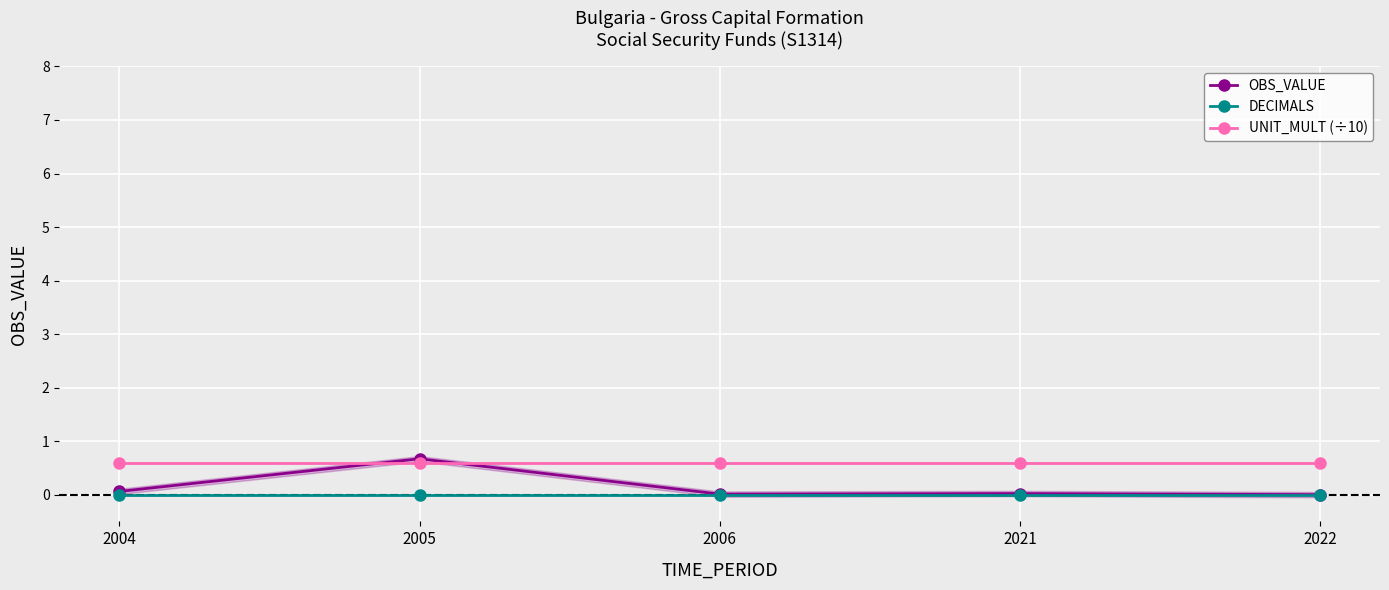

Is this an area chart (filled region under the line)?

No